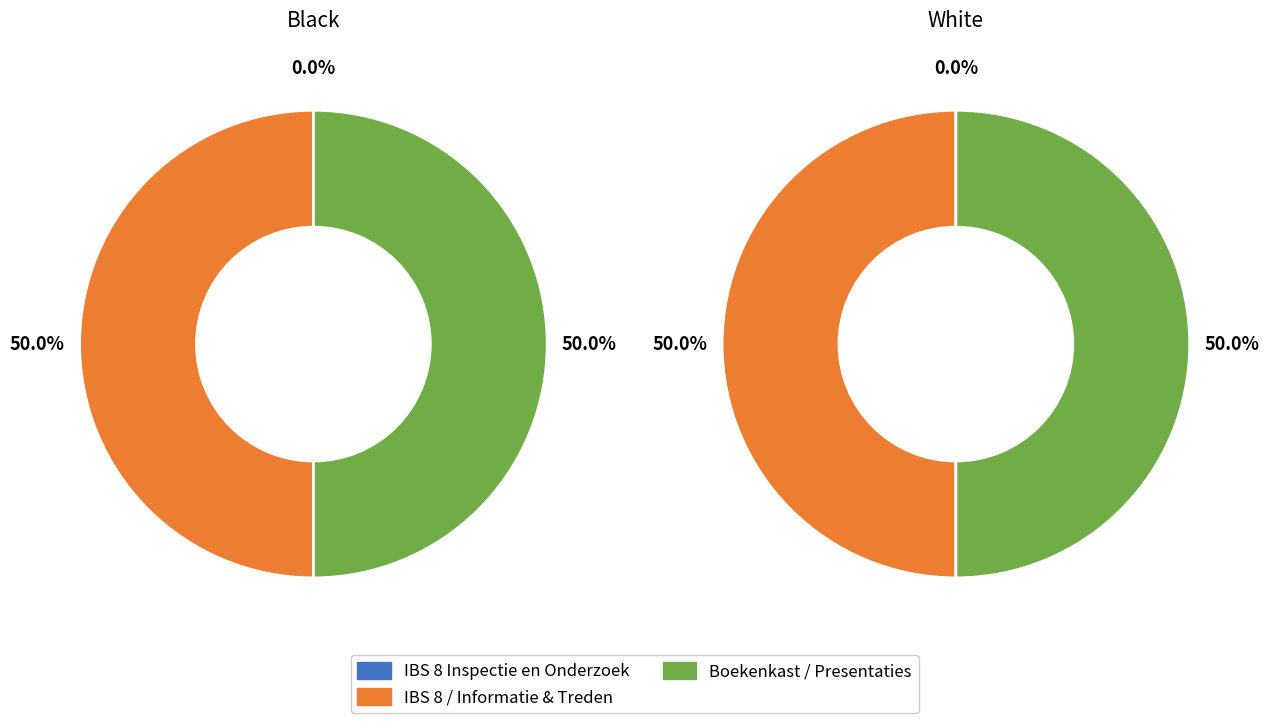

Does Informatie & Treden represent more than half of the total?

No